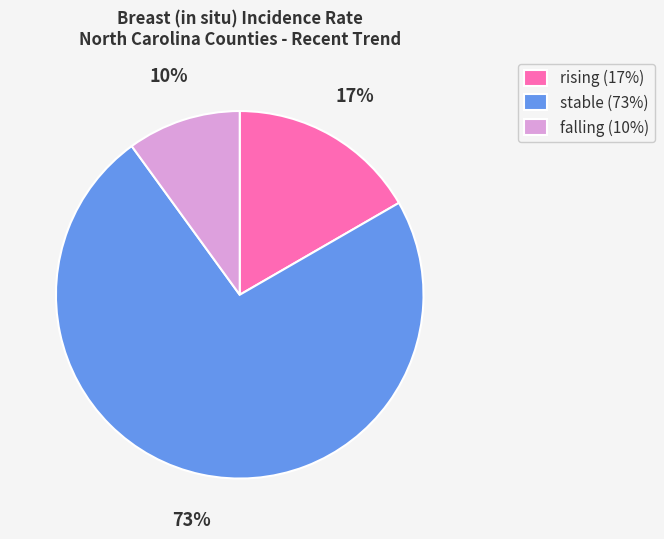

Rank the categories by value from lowest to highest.

falling, rising, stable